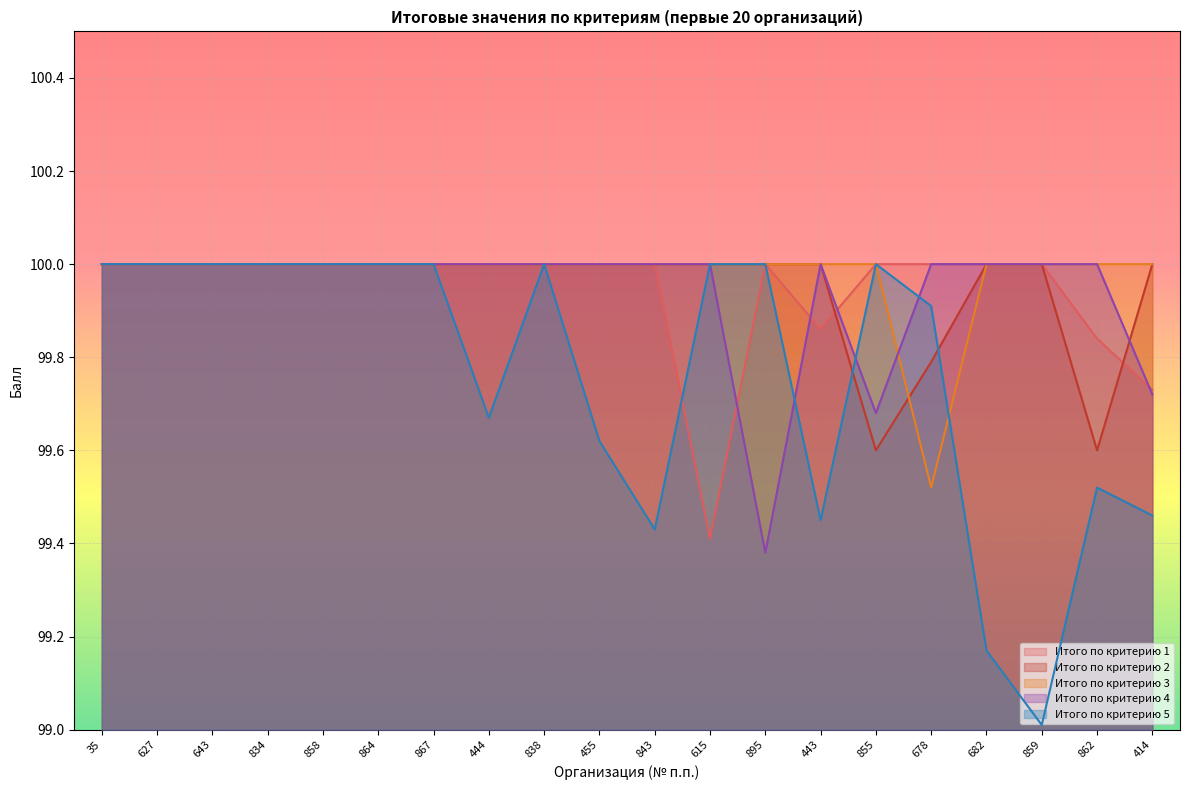

True or false: Итого по критерию 3 has more than 1 interior local peaks.

False